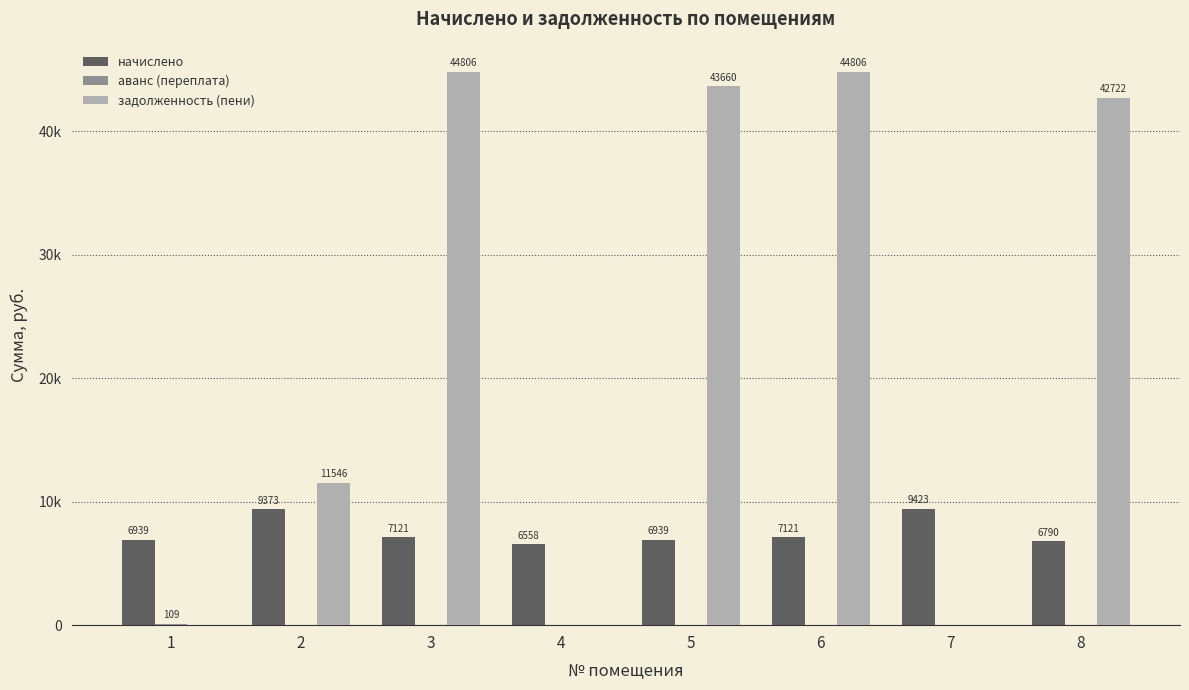

Rank the series by their maximum value, from highest to lowest.

задолженность (пени), начислено, аванс (переплата)